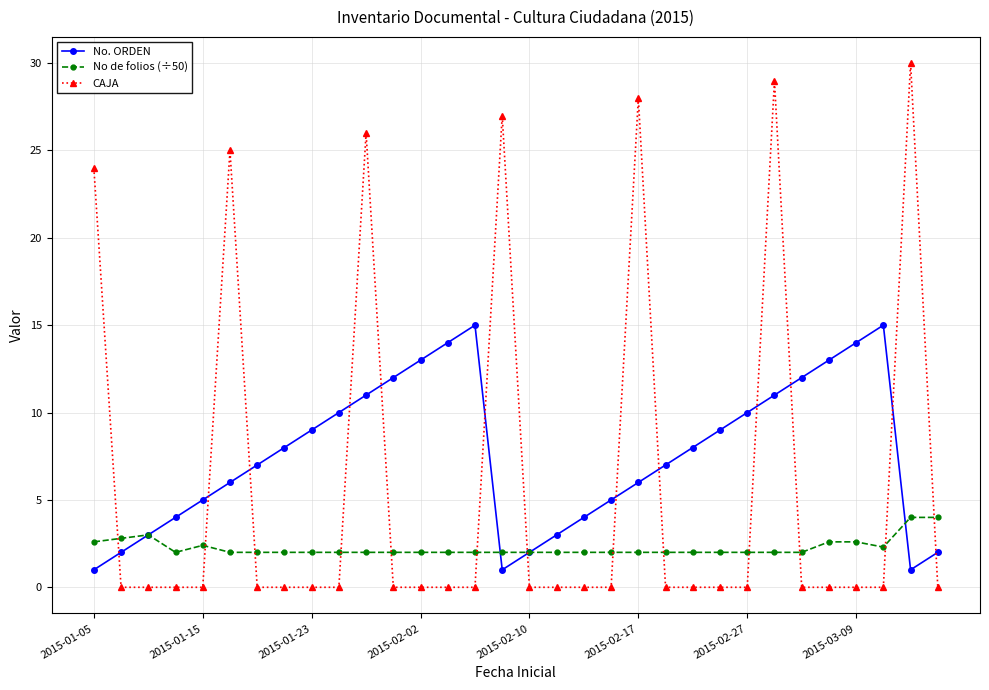

After their last crossing, which series has the higher values: No de folios (÷50) or CAJA?

No de folios (÷50)